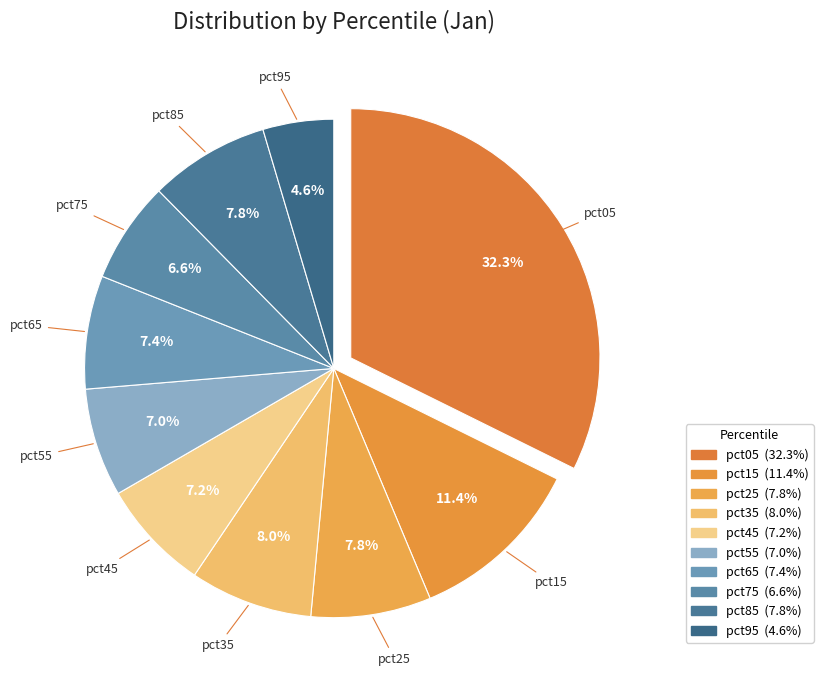

How many segments does this pie chart have?

10